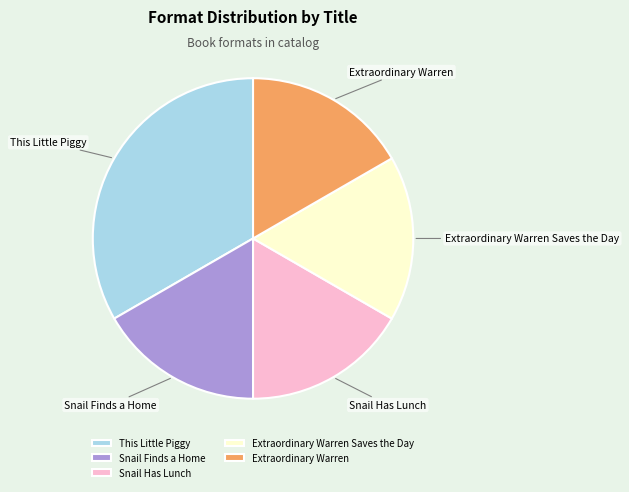

Is it true that Snail Finds a Home is 26% of the pie?

False